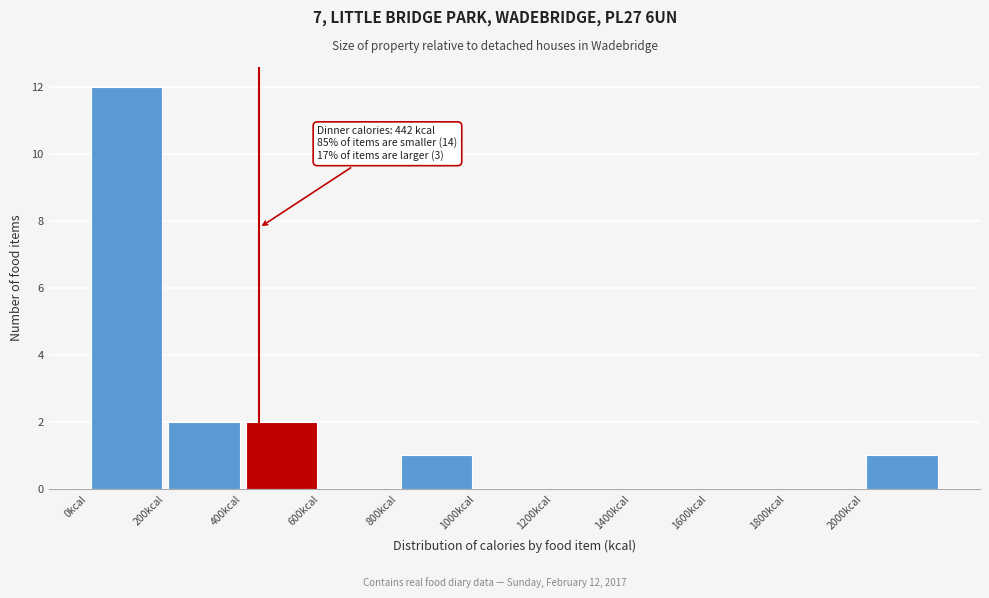

Which range on the x-axis has the tallest bar?

0 to 200